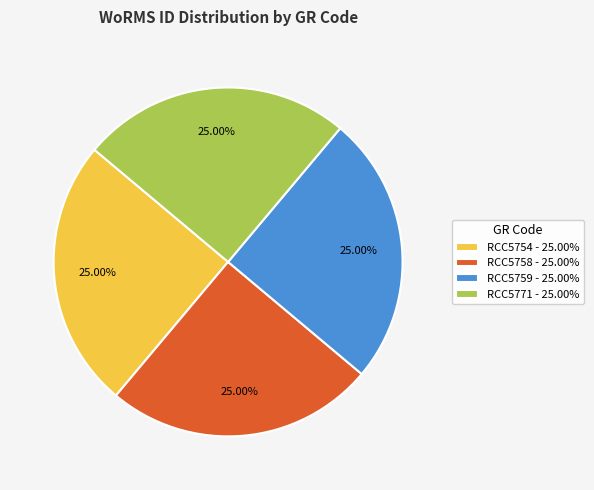

What portion of the pie excludes RCC5771?

75.0%